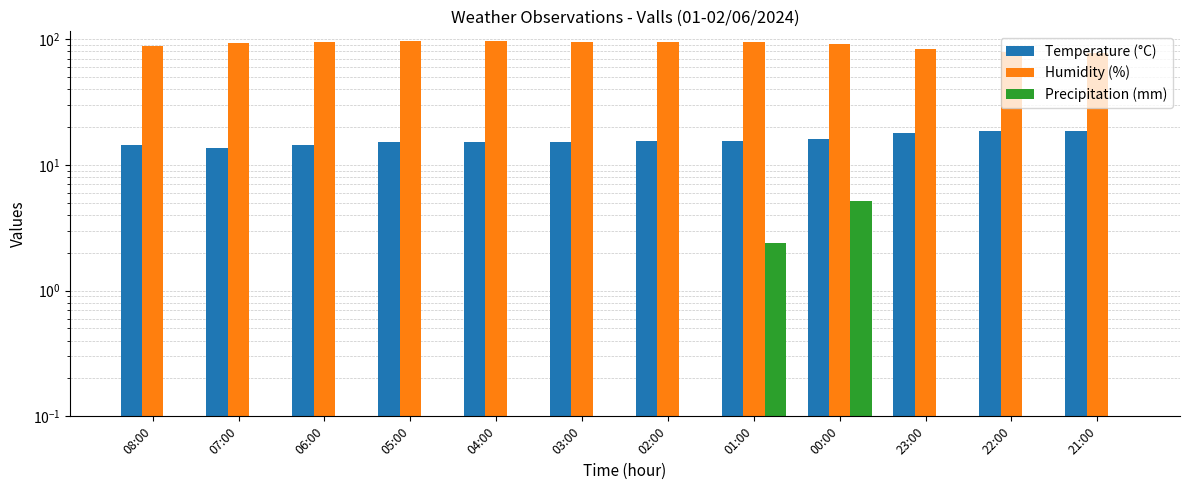

Reading left to right, what are all the values shown in this chart?

Temperature (°C): 14.4	13.6	14.4	15.2	15.2	15.3	15.6	15.5	16.2	18.1	18.5	18.7
Humidity (%): 89.0	93.0	95.0	96.0	96.0	95.0	95.0	95.0	91.0	83.0	79.0	77.0
Precipitation (mm): 0.0	0.0	0.0	0.0	0.0	0.0	0.0	2.4	5.2	0.0	0.0	0.0